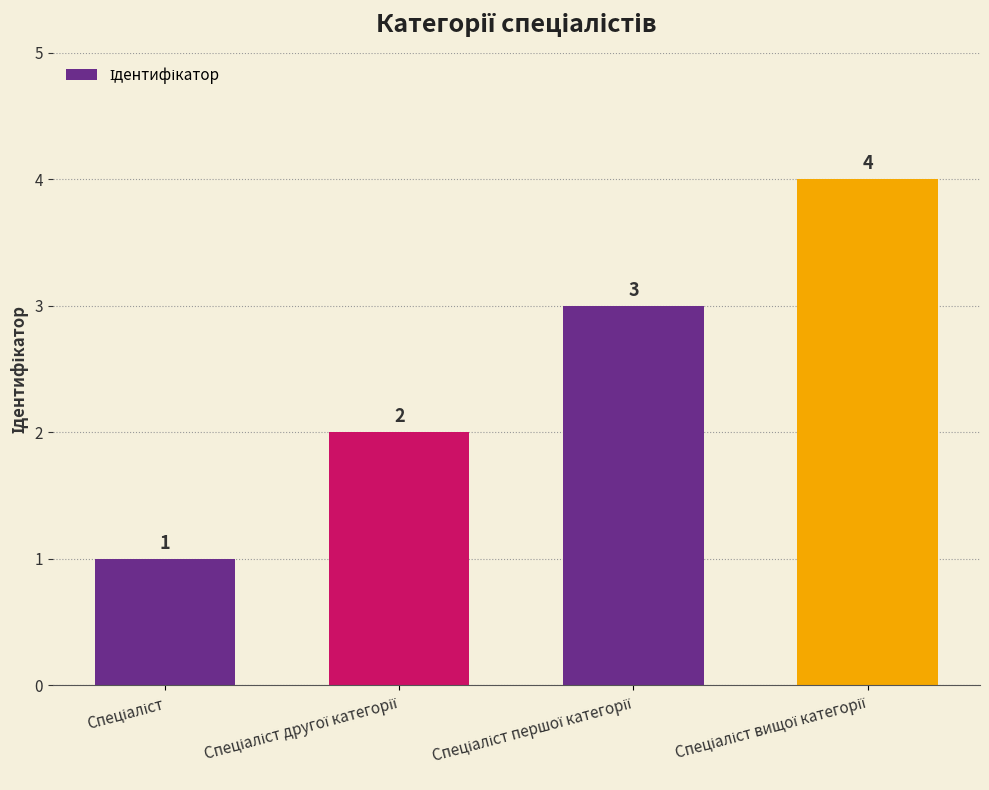

Reading left to right, list all the values displayed in this chart.

1	2	3	4